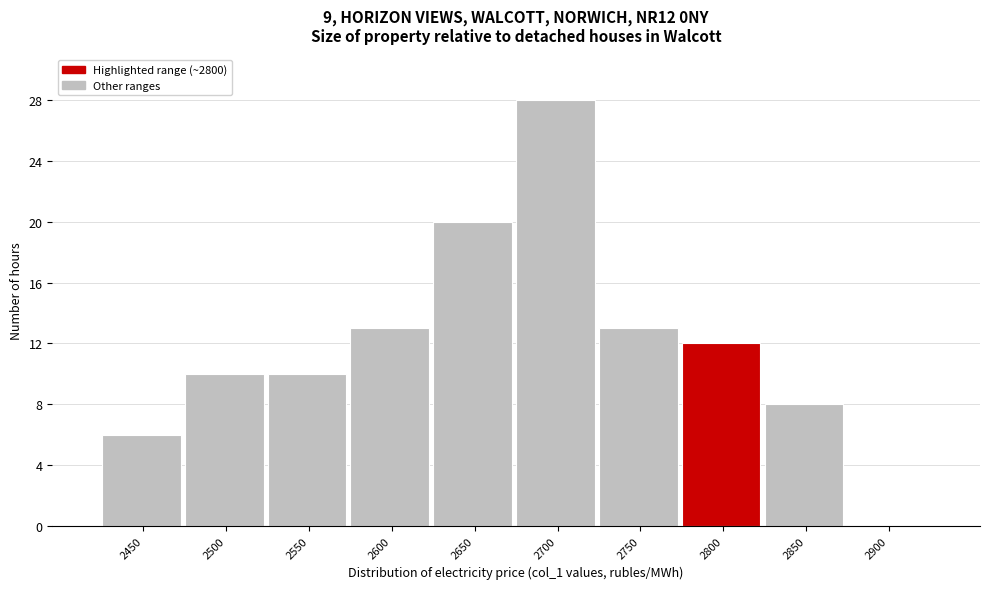

Reading right to left, what are all the values shown in this chart?

2900=0	2850=8	2800=12	2750=13	2700=28	2650=20	2600=13	2550=10	2500=10	2450=6